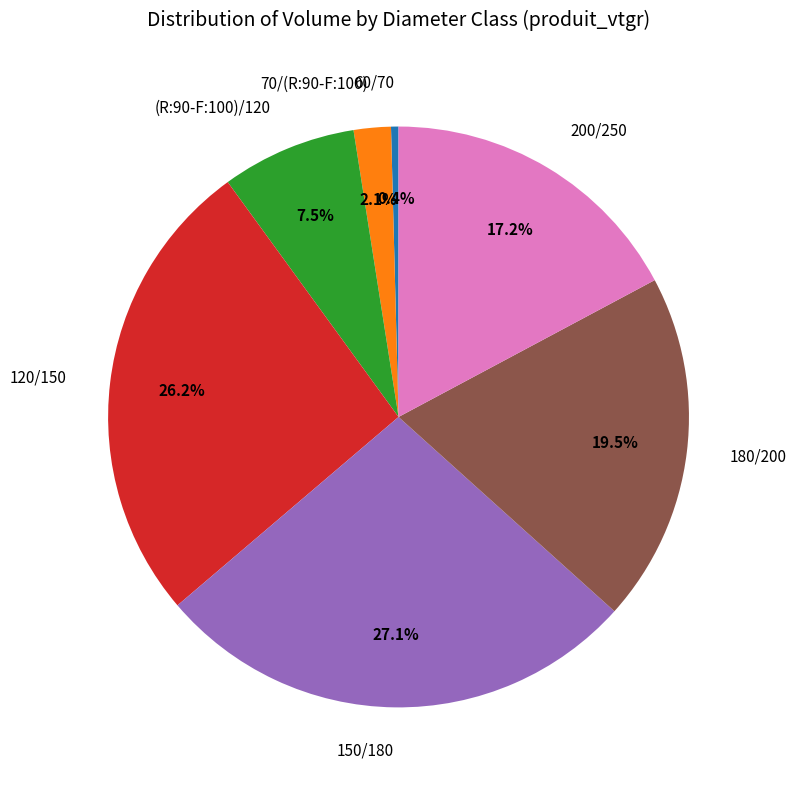

Approximately how many times larger is the value at 150/180 compared to 180/200?

1.4